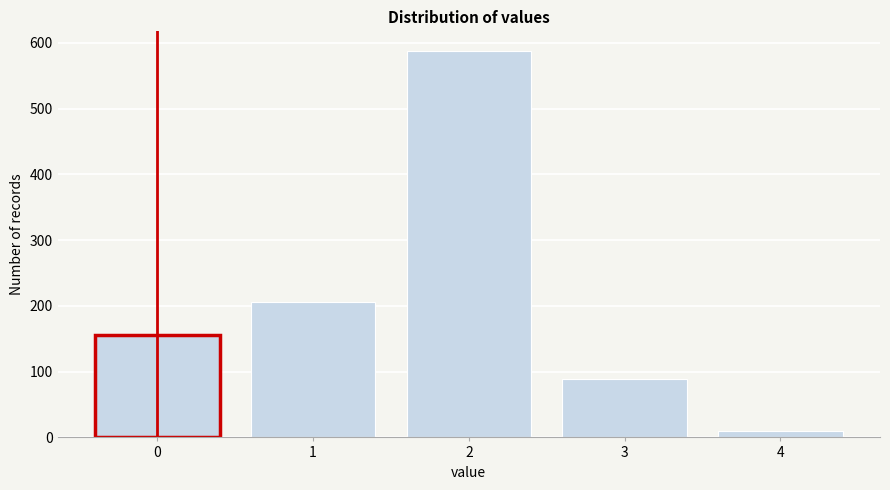

Reading right to left, list all the values displayed in this chart.

10	89	588	206	155